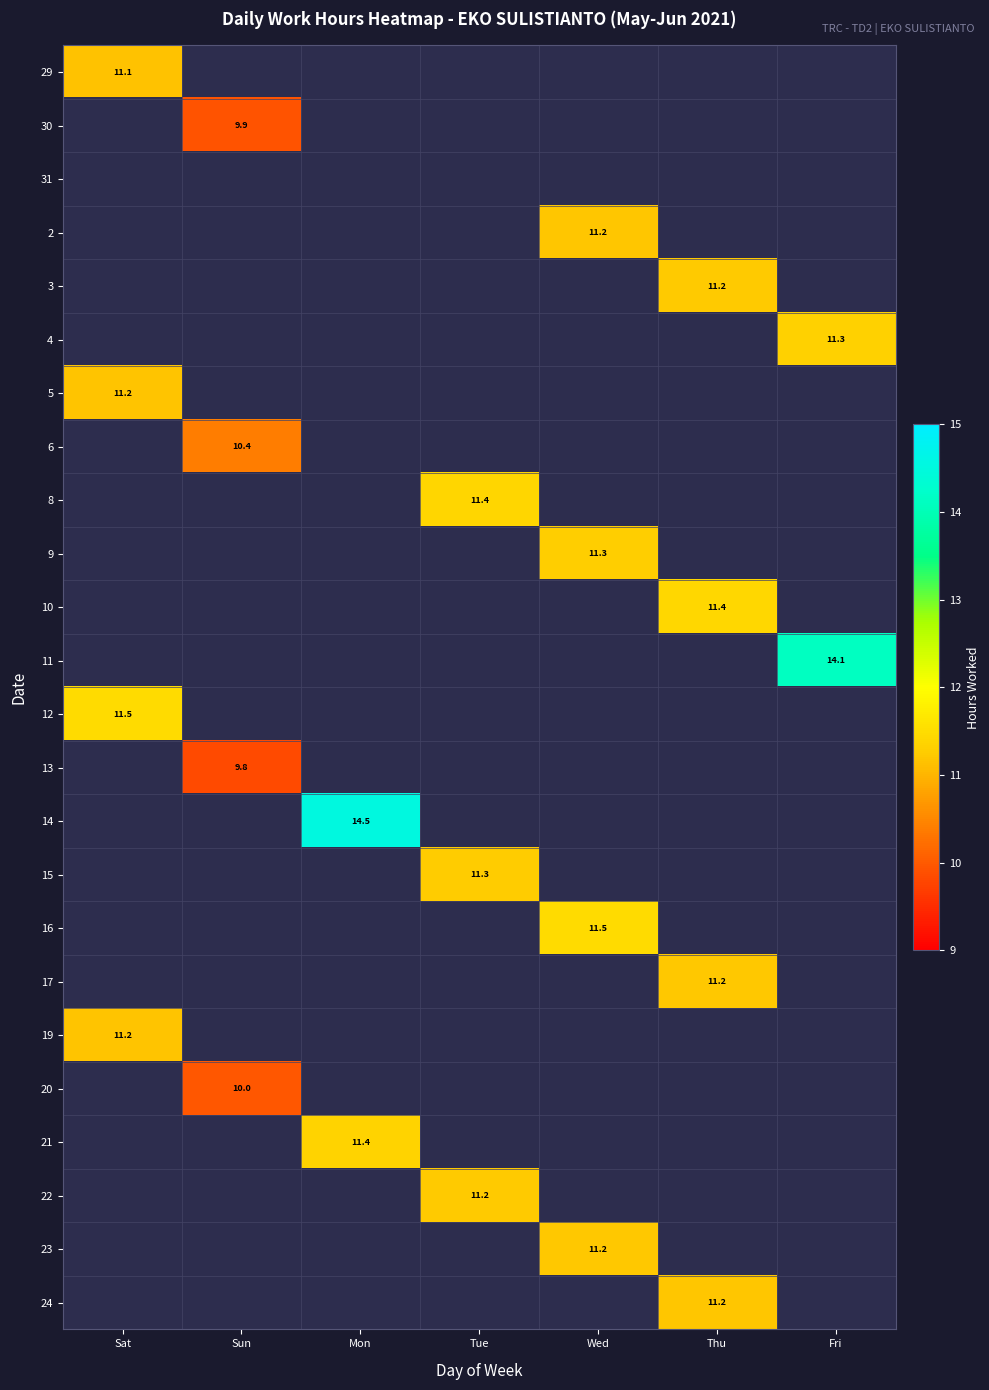

At how many categories does at least one series exceed 13?

2